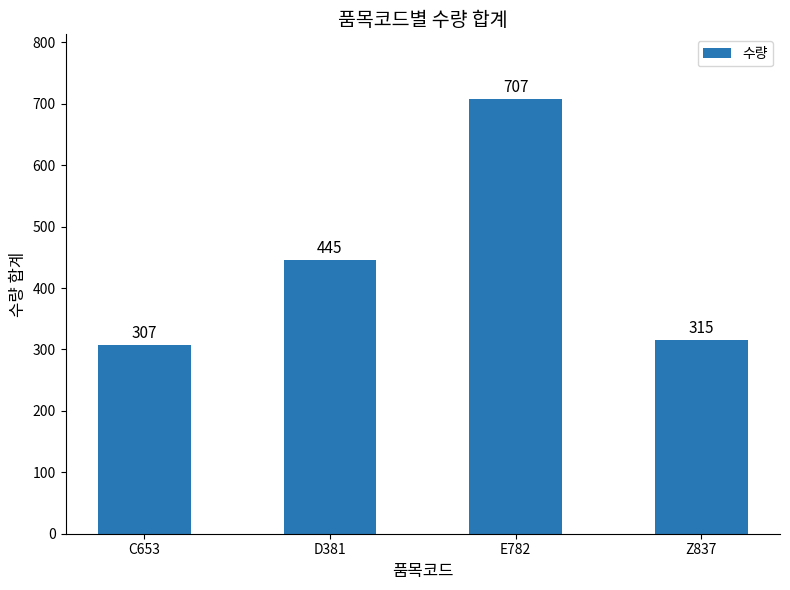

List the labels in order of value, smallest first.

C653, Z837, D381, E782